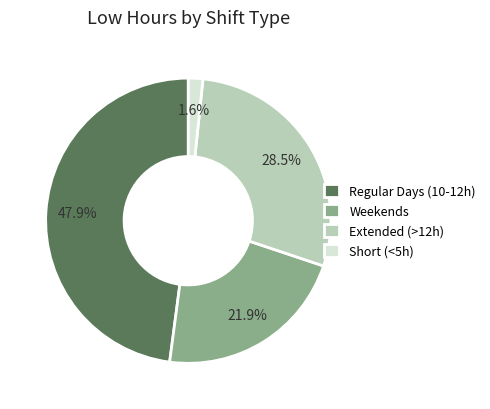

What percentage is NOT represented by Weekends?

78.1%